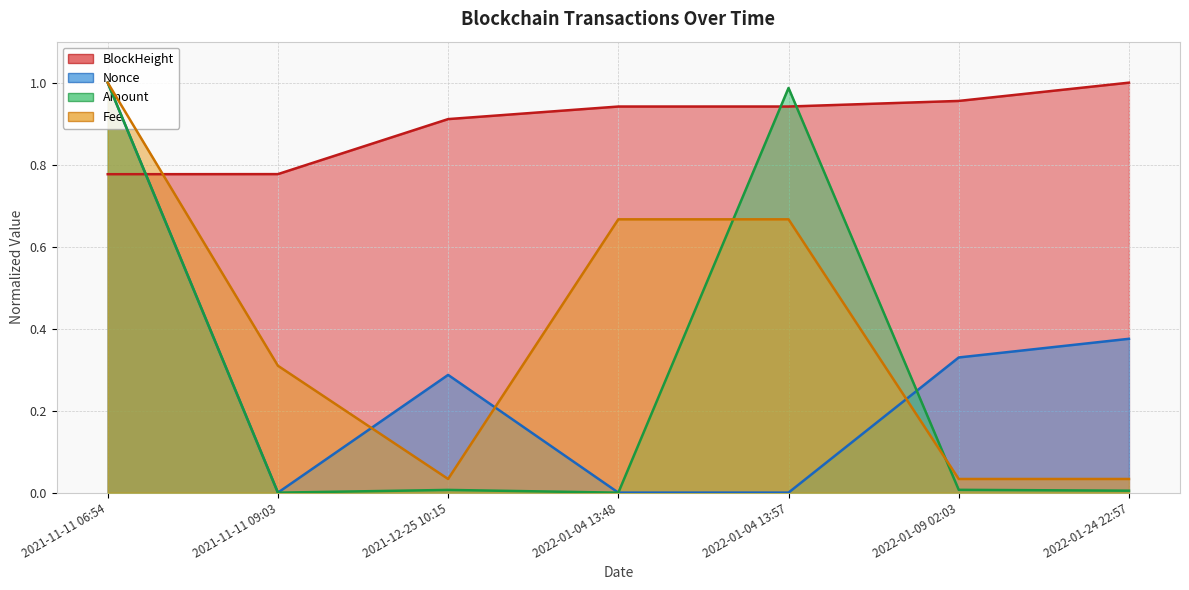

Is it true that Amount equals 1.5 at 2021-11-11 06:54?

False